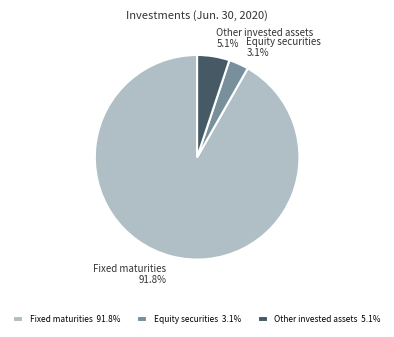

Between Fixed maturities and Other invested assets, which is larger?

Fixed maturities